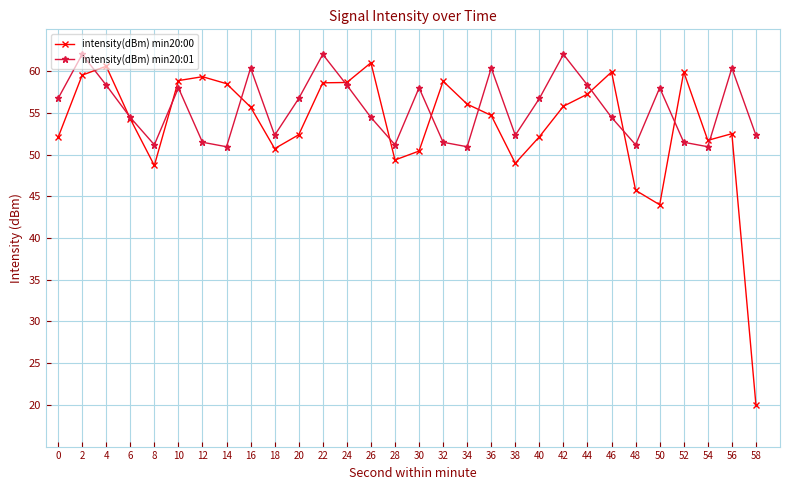

What is the smallest value displayed?

20.0